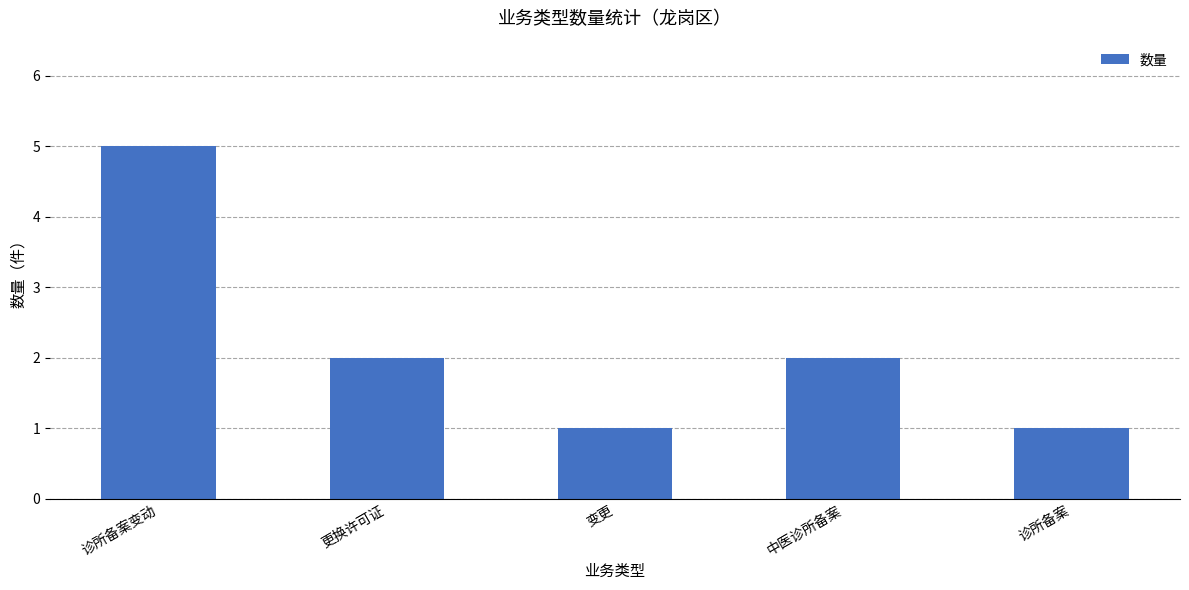

What is the change in value from 变更 to 中医诊所备案?

+1